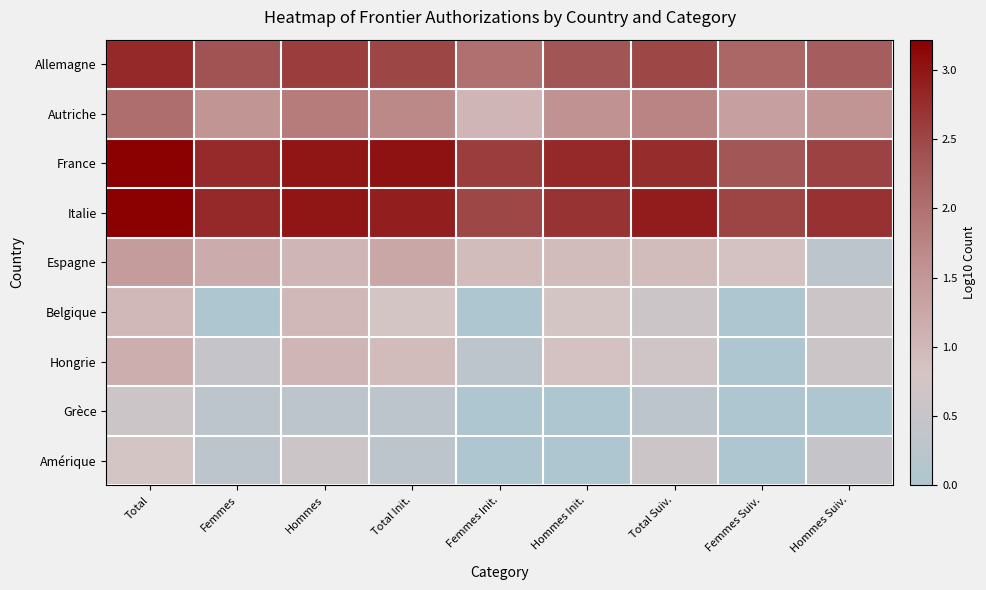

Rank the series by their maximum value, from highest to lowest.

Italie, France, Allemagne, Autriche, Espagne, Hongrie, Belgique, Amérique, Grèce